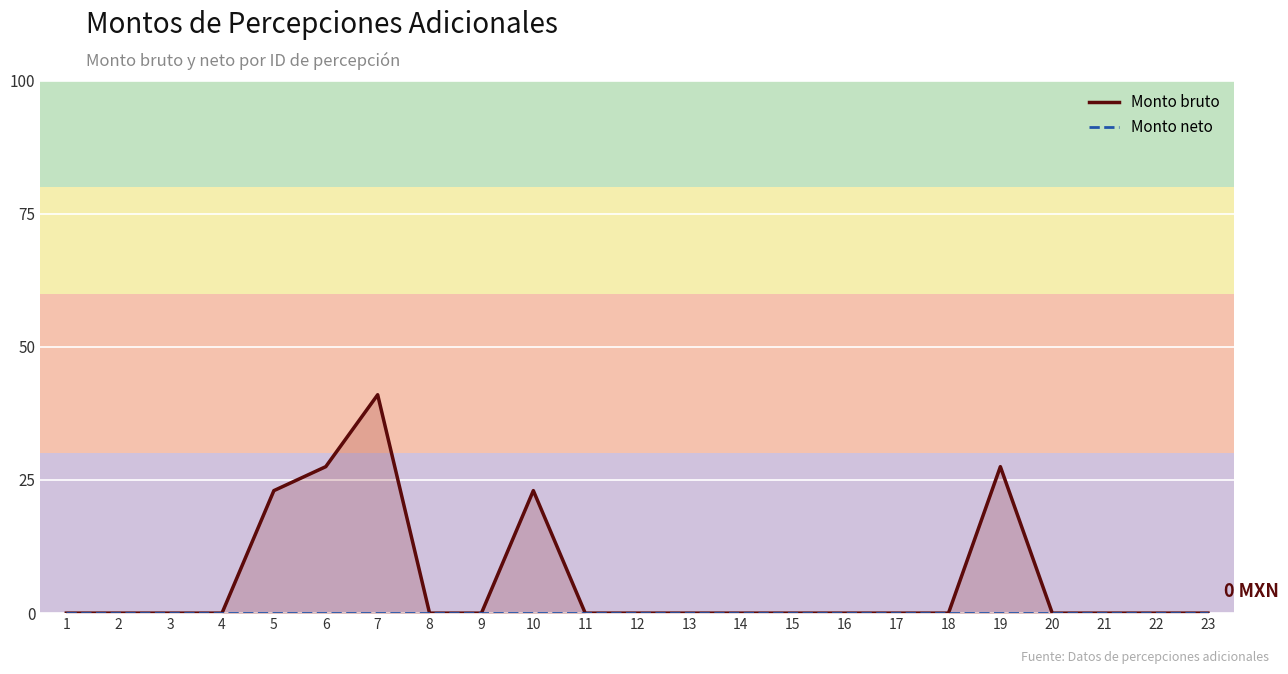

At how many categories does at least one series exceed 20?

5